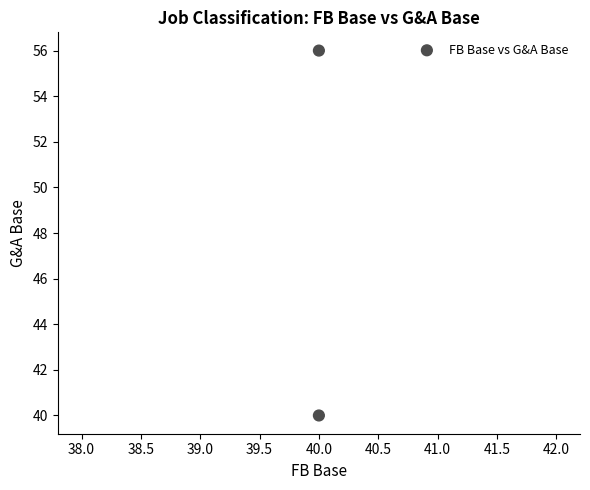

What is the average X value?

40